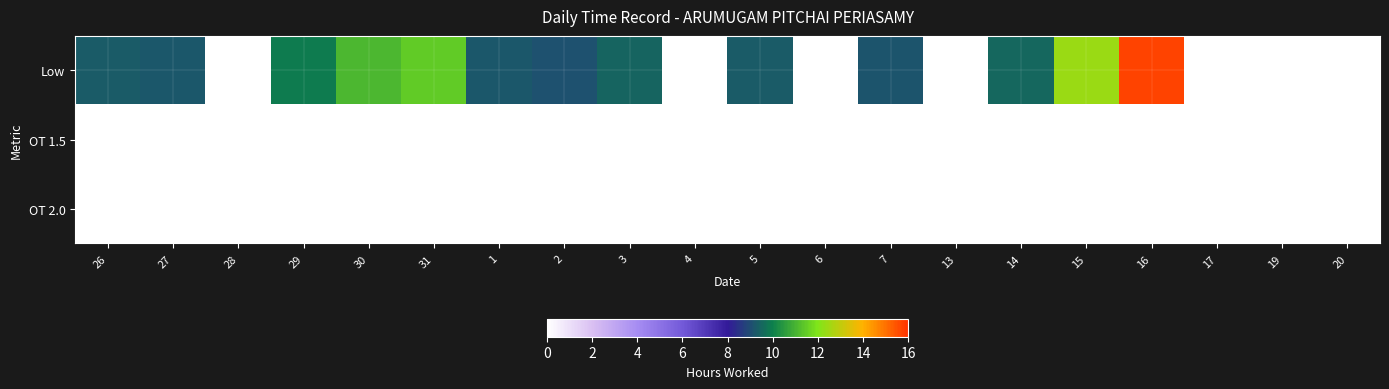

At which category is the sum across all series the highest?

16